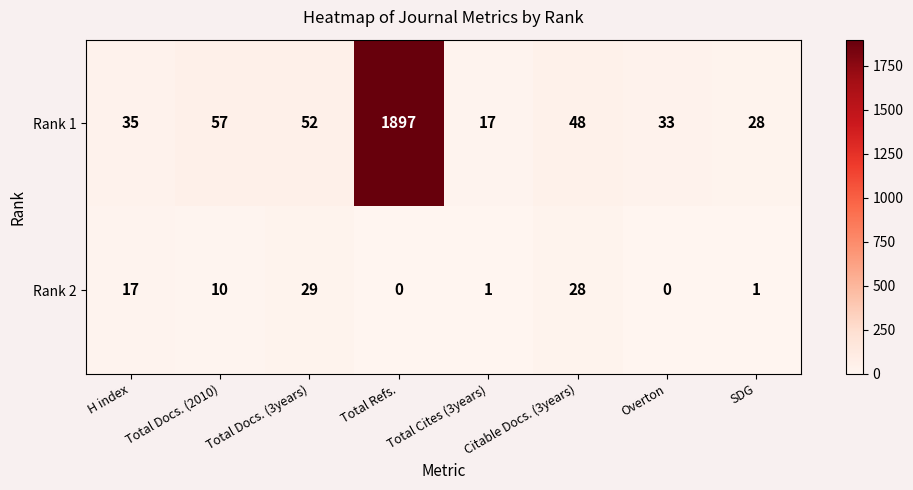

Is the value of Rank 1 at Total Cites (3years) greater than the value of Rank 2 at SDG?

Yes